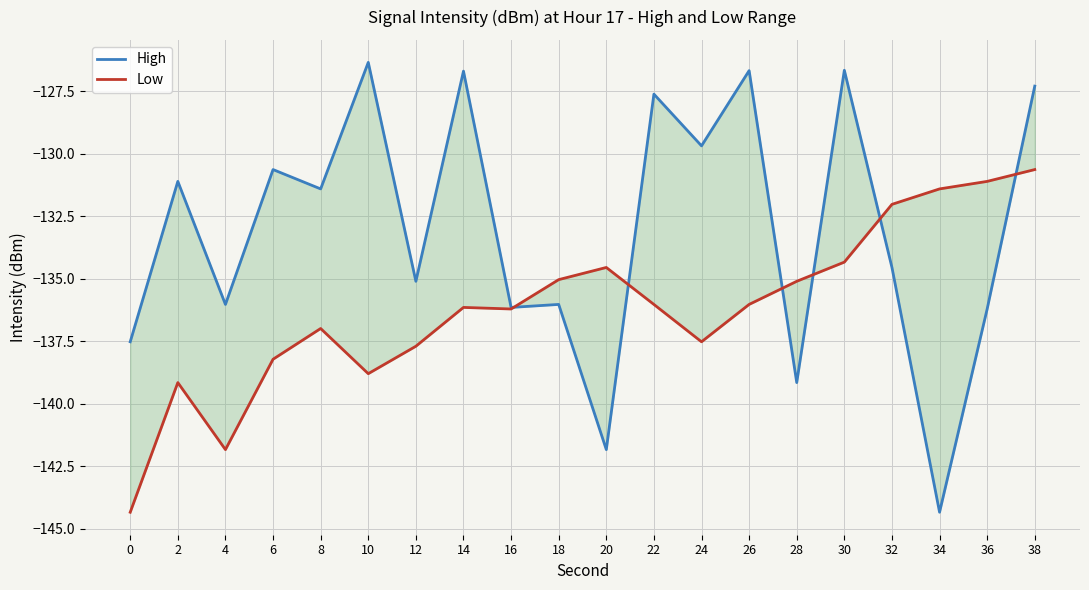

What is the sum of all Low values?

-2723.2